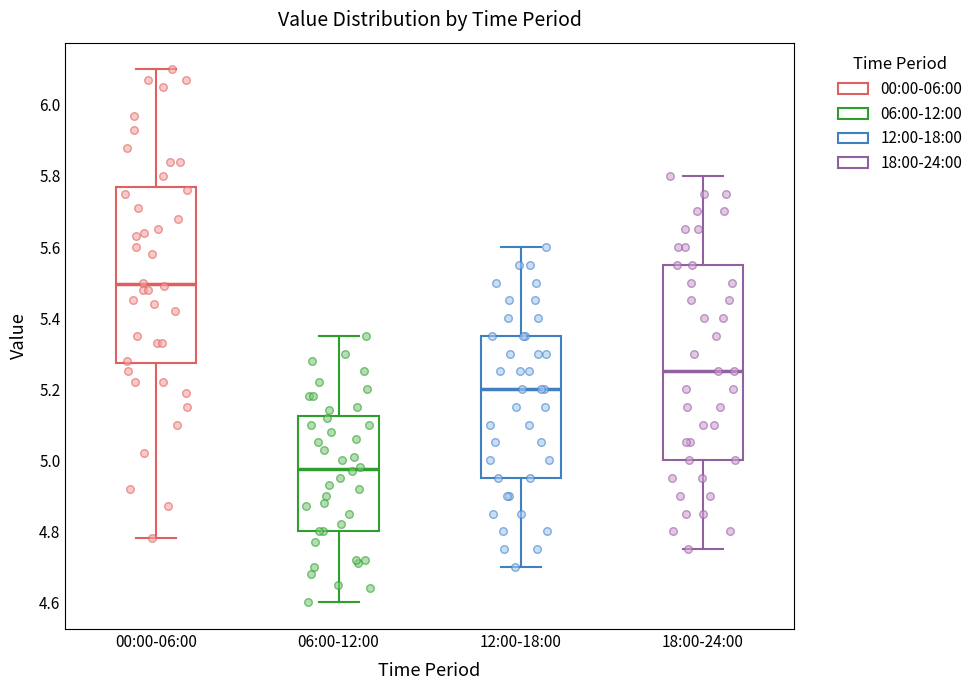

Reading left to right, transcribe this box plot: for each box, give where its median line is, the range the box spans, and where its two whiskers end, as read against the y-axis. The values are not printed on the chart, so give them approximately, as read against the axis.

00:00-06:00: median 5.50, box 5.28 to 5.78, whiskers 4.78 to 6.10
06:00-12:00: median 4.98, box 4.80 to 5.12, whiskers 4.60 to 5.36
12:00-18:00: median 5.20, box 4.96 to 5.36, whiskers 4.70 to 5.60
18:00-24:00: median 5.26, box 5.00 to 5.56, whiskers 4.76 to 5.80